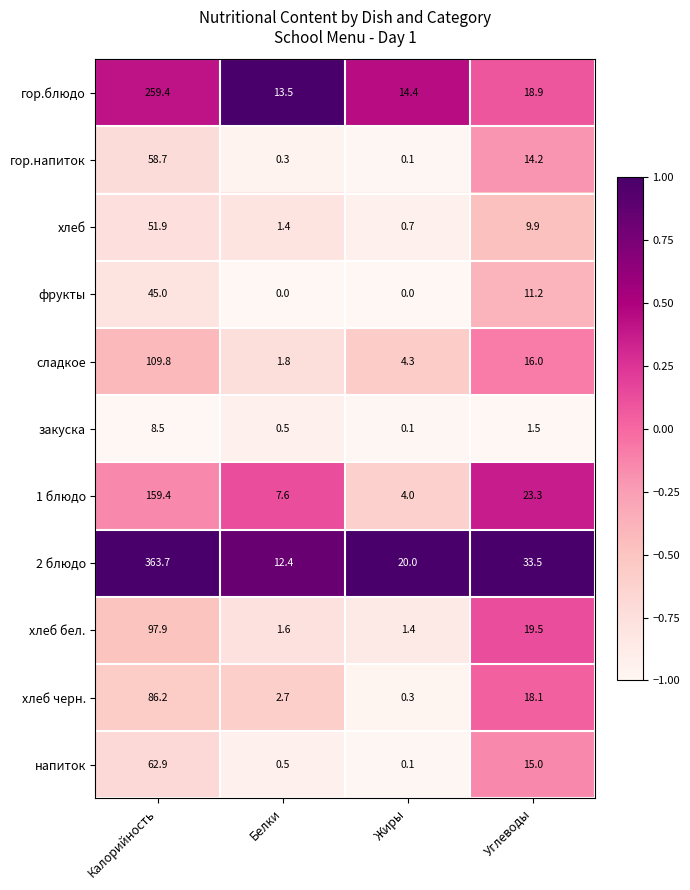

What is the maximum value for 1 блюдо?

159.4